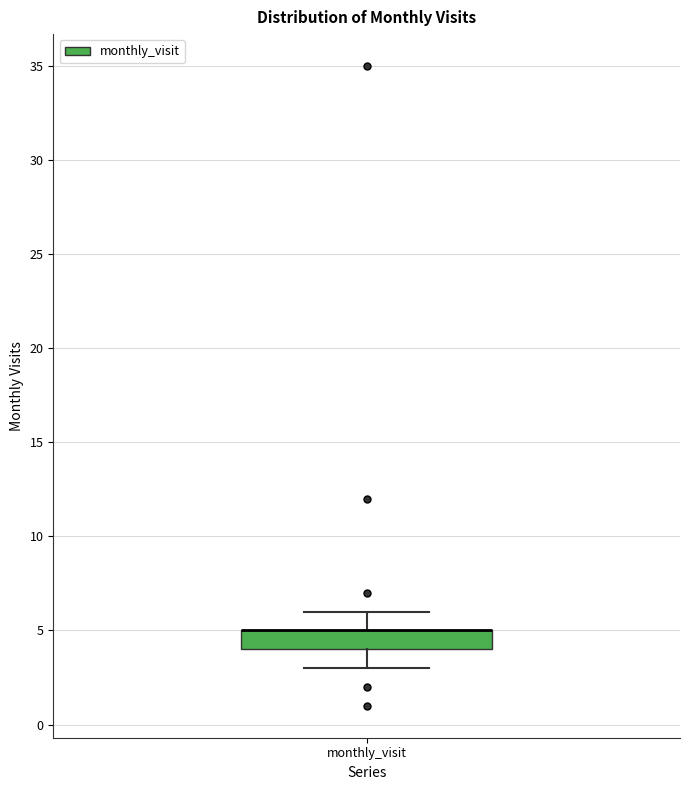

Transcribe this box plot: give where the median line is, the range the box spans, and where the two whiskers end, as read against the y-axis. The values are not printed on the chart, so give them approximately, as read against the axis.

median 5 (drawn on the box's upper edge), box 4 to 5, whiskers 3 to 6